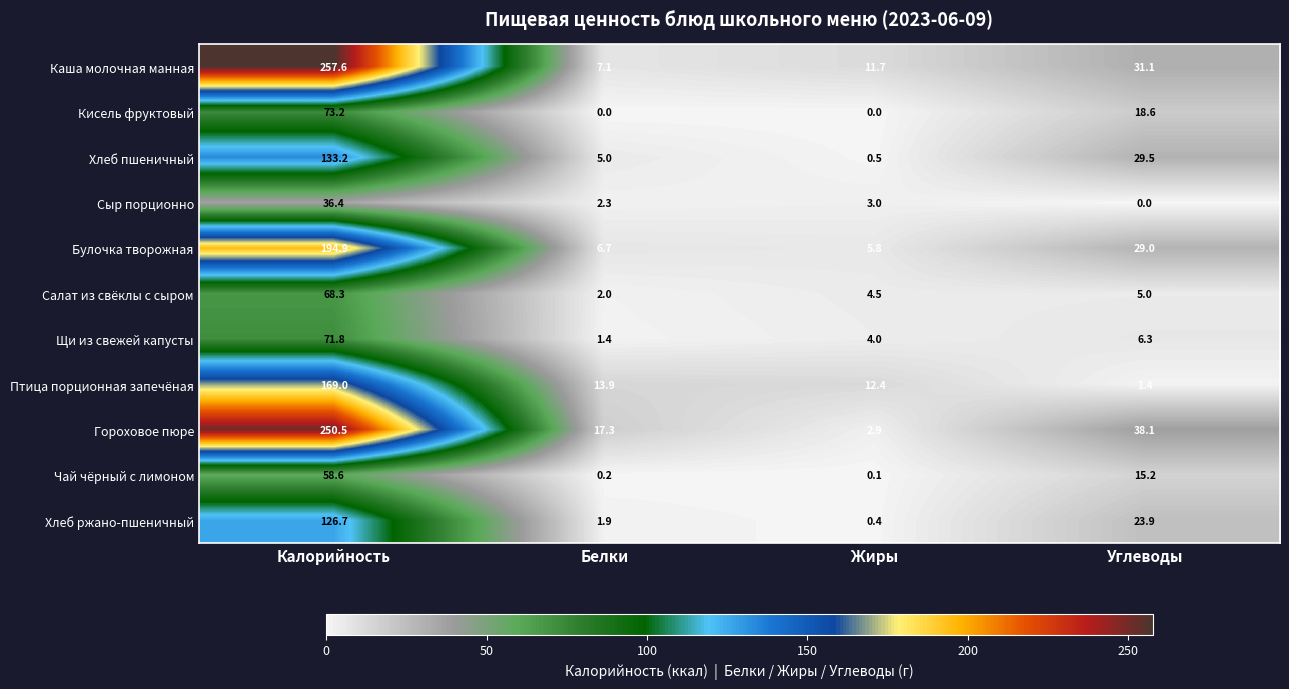

Rank the series at Углеводы from highest to lowest value.

Гороховое пюре, Каша молочная манная, Хлеб пшеничный, Булочка творожная, Хлеб ржано-пшеничный, Кисель фруктовый, Чай чёрный с лимоном, Щи из свежей капусты, Салат из свёклы с сыром, Птица порционная запечёная, Сыр порционно